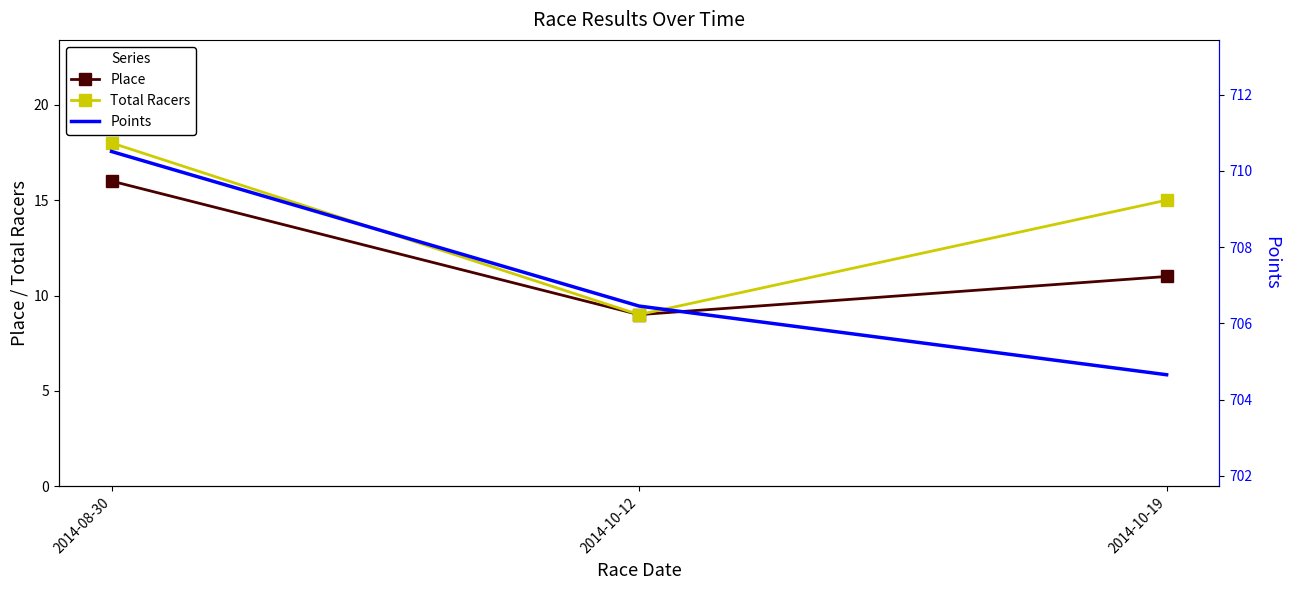

Is this an area chart (filled region under the line)?

No